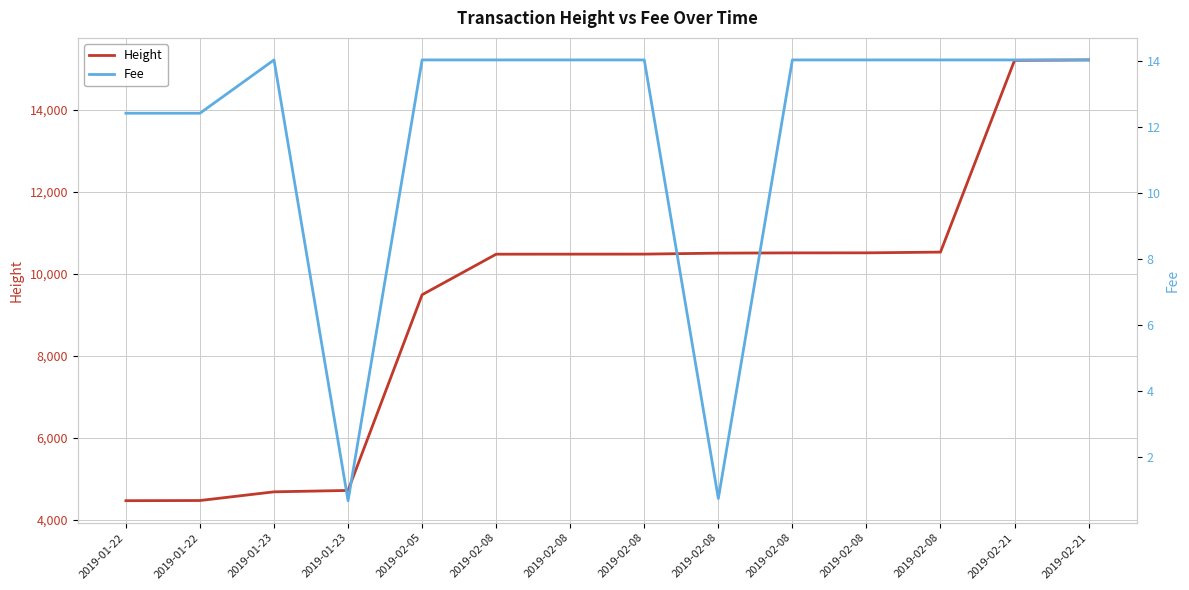

What is the difference between the highest and lowest values at 2019-01-22?

4455.6